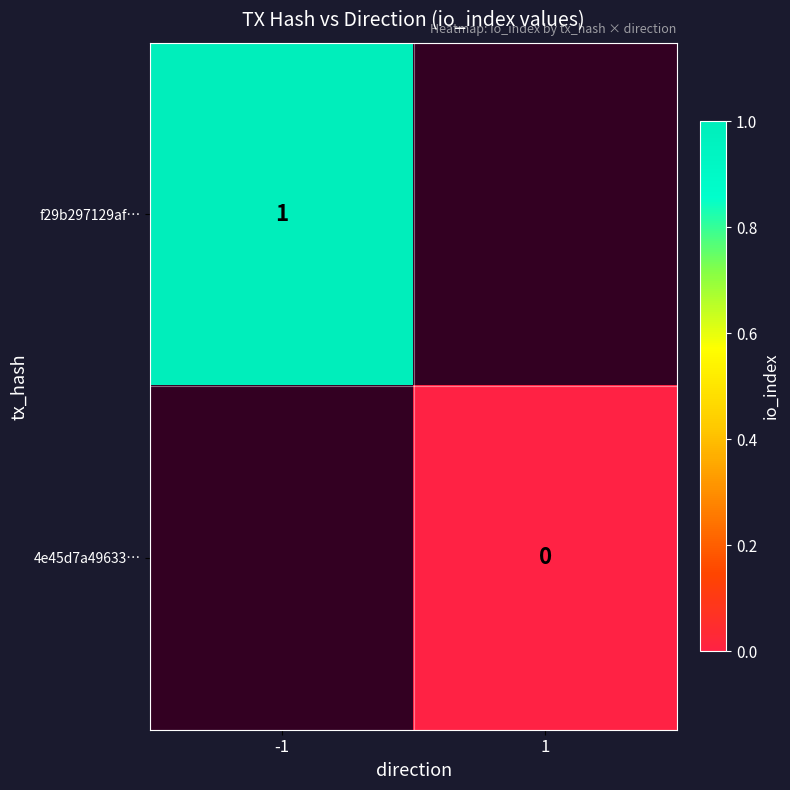

Which label corresponds to the largest value in the chart?

-1